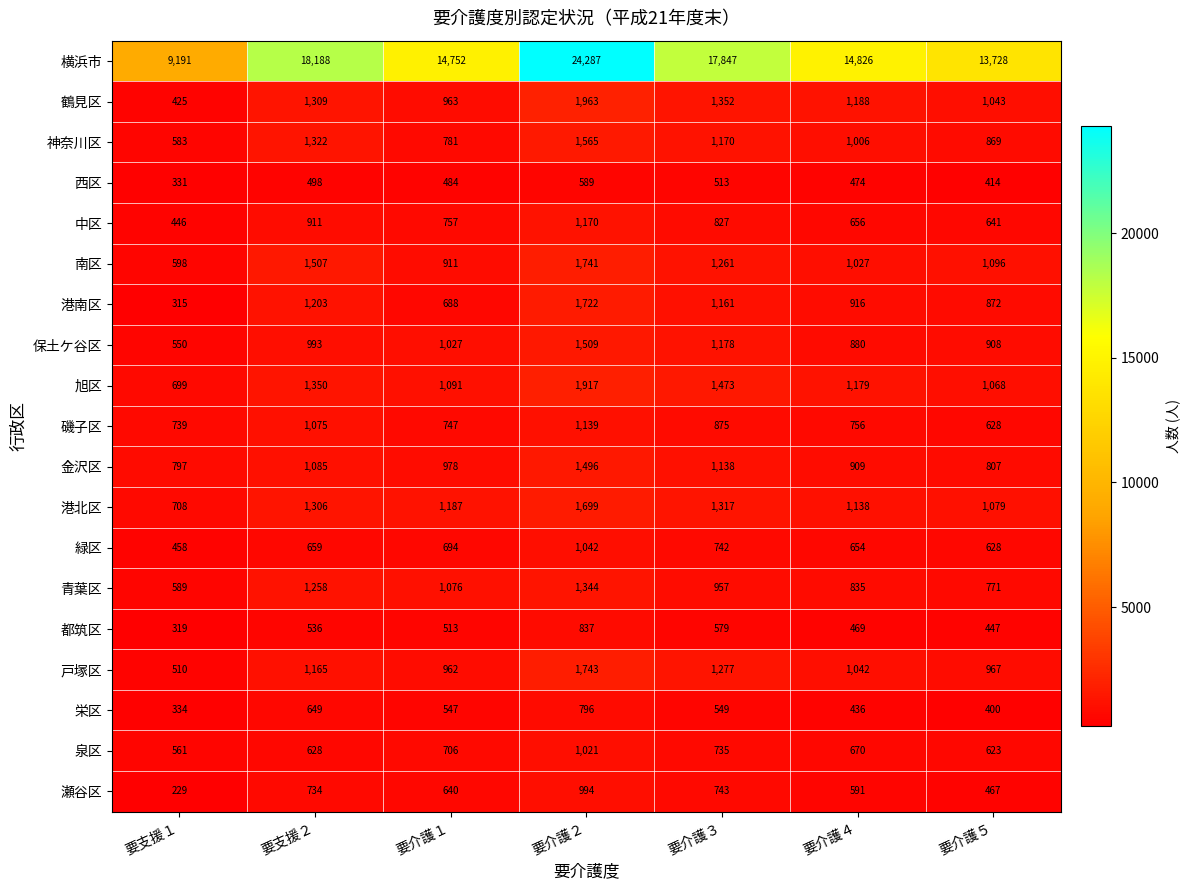

True or false: 泉区 has a value of 670 at 要介護４.

True